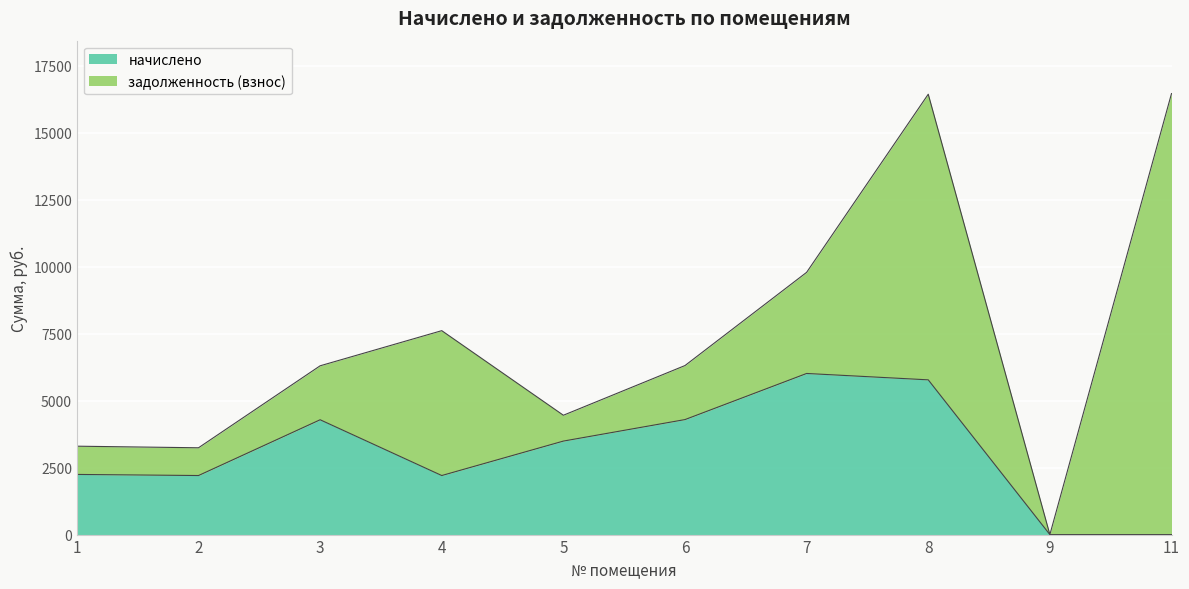

Rank the categories by value from highest to lowest.

7, 8, 6, 3, 5, 1, 2, 4, 9, 11